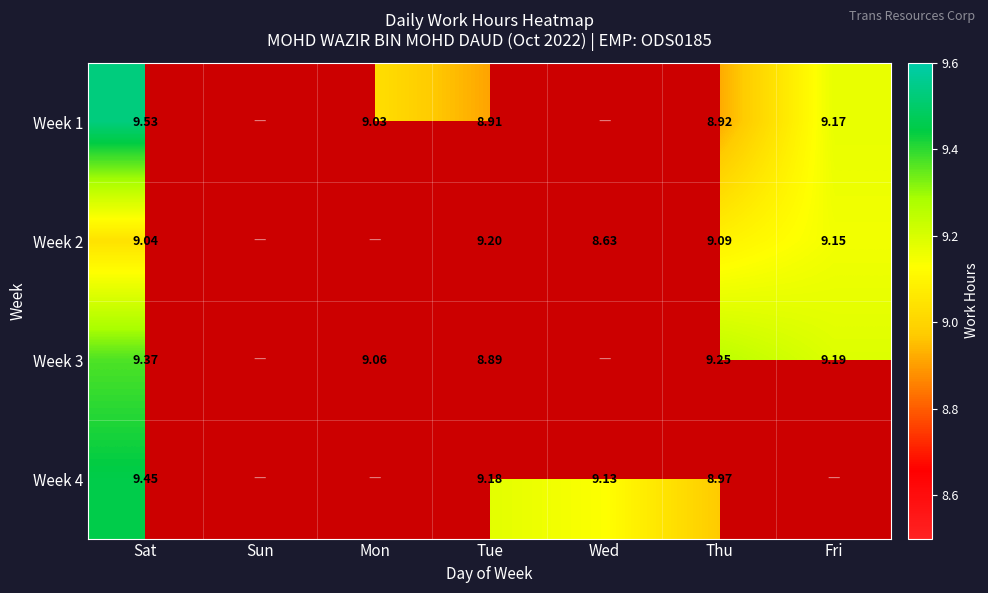

At which label does Week 1 reach its peak?

Sat